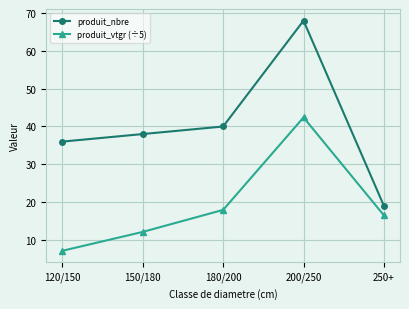

Read the produit_vtgr (÷5) value at 150/180.

12.1